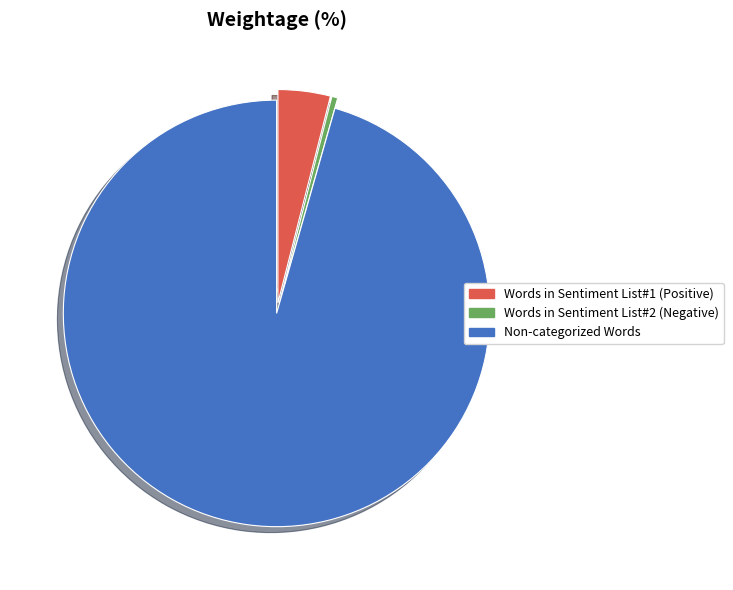

Rank the categories by value from highest to lowest.

Non-categorized Words, Words in Sentiment List#1 (Positive), Words in Sentiment List#2 (Negative)